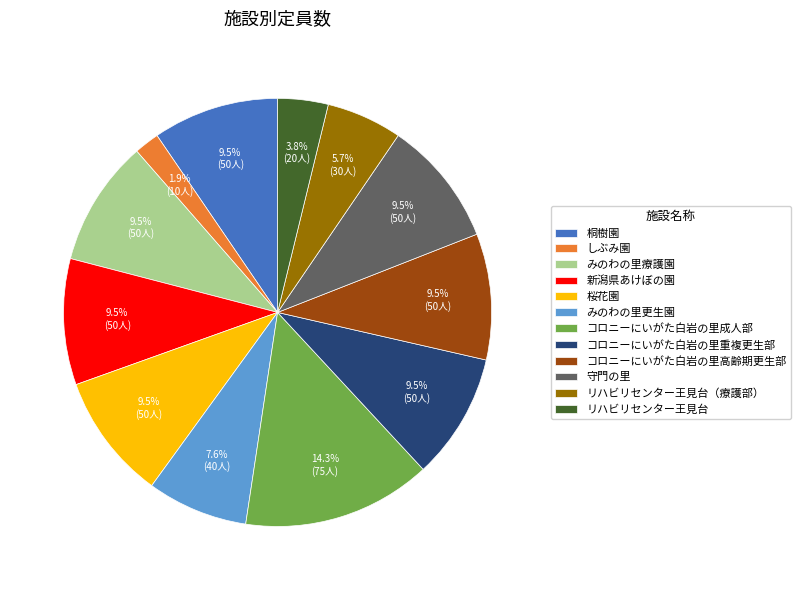

Do コロニーにいがた白岩の里成人部 and しぶみ園 together represent more than half of the pie?

No